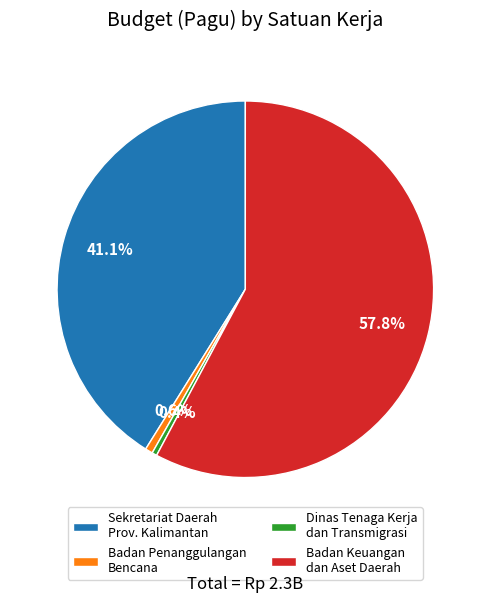

Is there a majority slice in this chart?

Yes